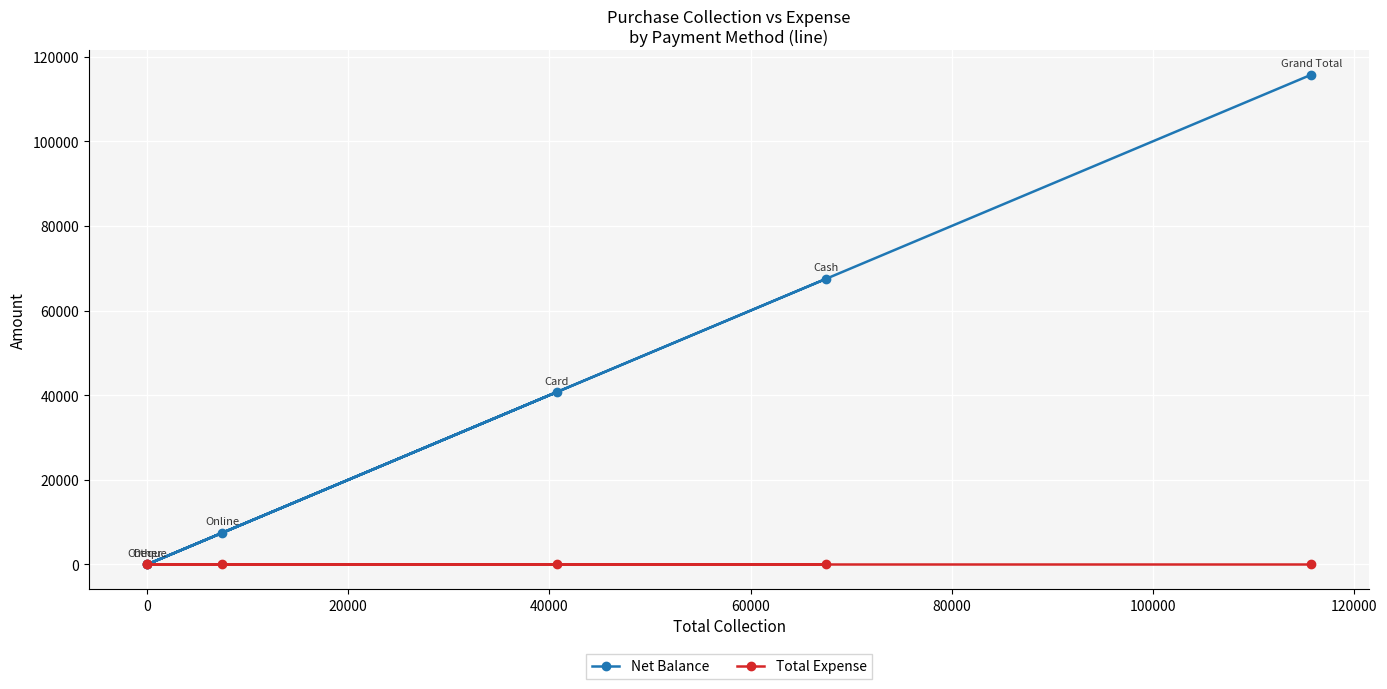

Count the number of data series in this chart.

2